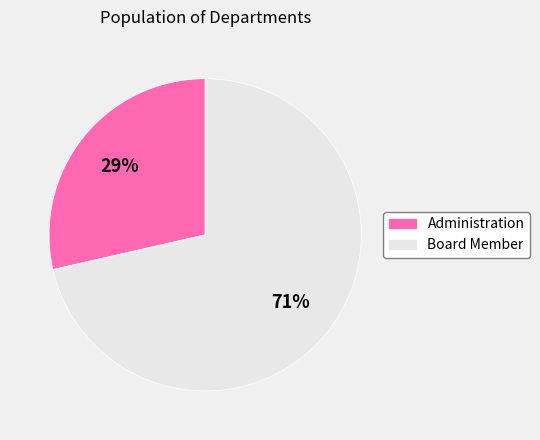

Is Board Member the majority of the pie?

Yes